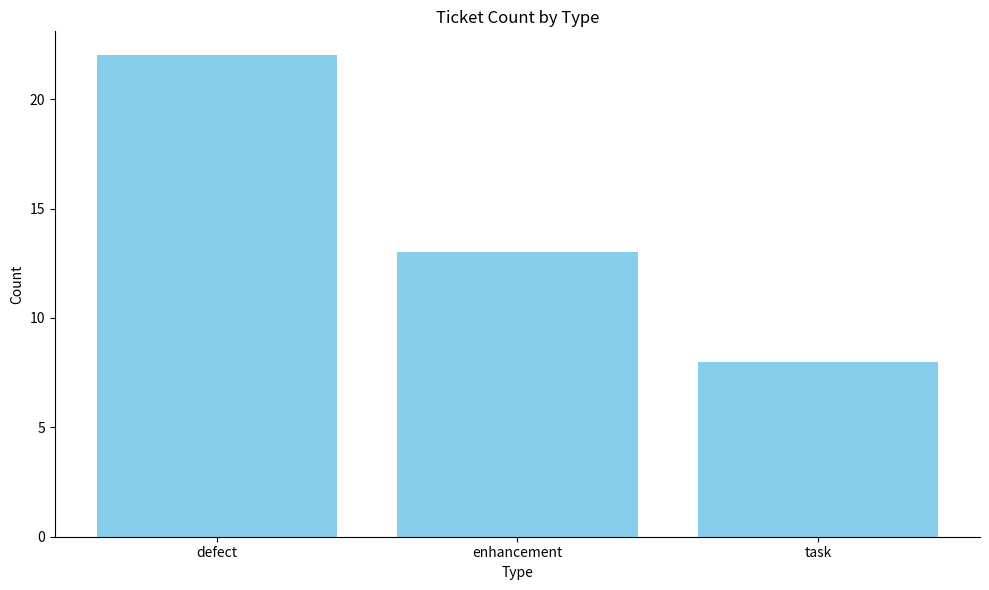

Reading right to left, list all the values displayed in this chart.

task=8	enhancement=13	defect=22